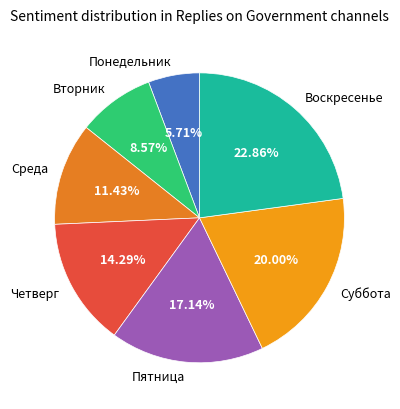

What percentage is the Вторник slice, to the nearest percent?

9%